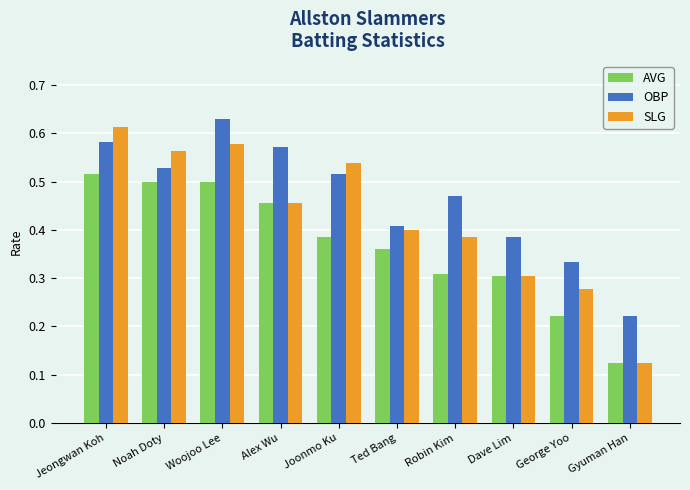

What is the label of the 6th bar from the left?

Ted Bang